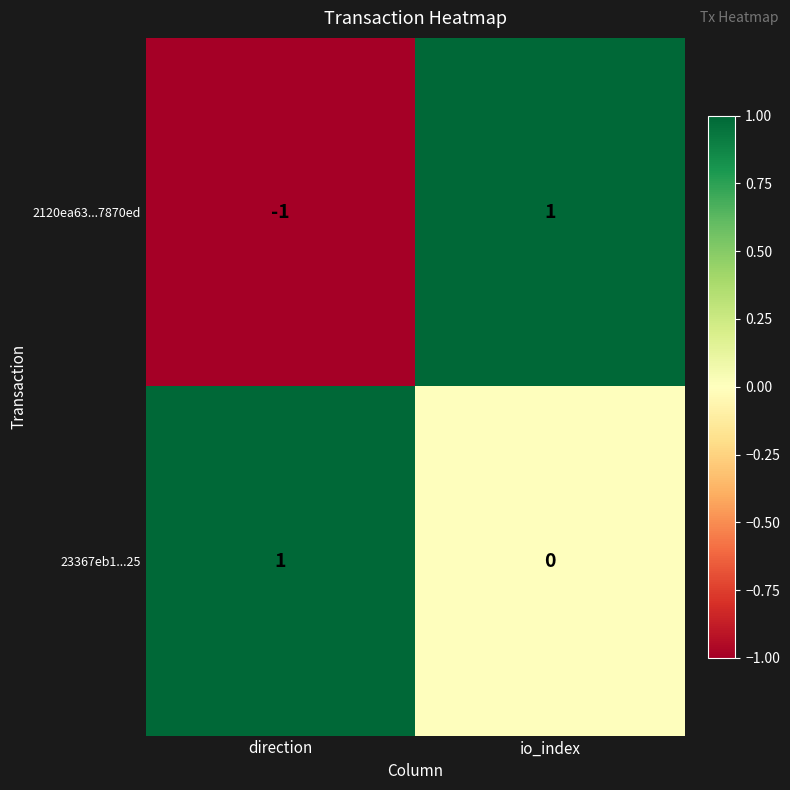

Which series has the largest total across all categories?

23367eb1...25